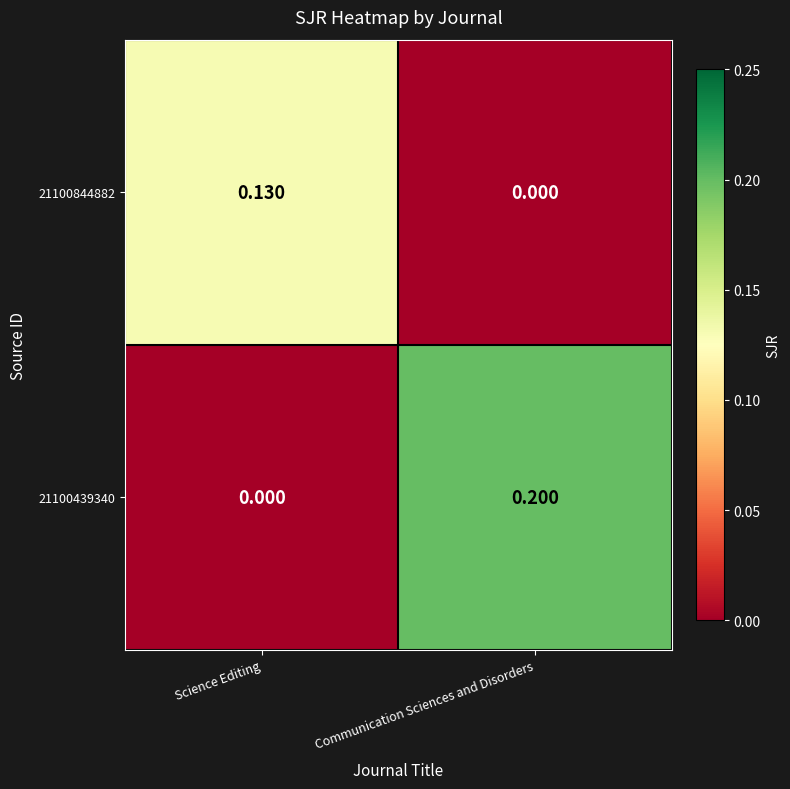

At which label does 21100439340 reach its peak?

Communication Sciences and Disorders